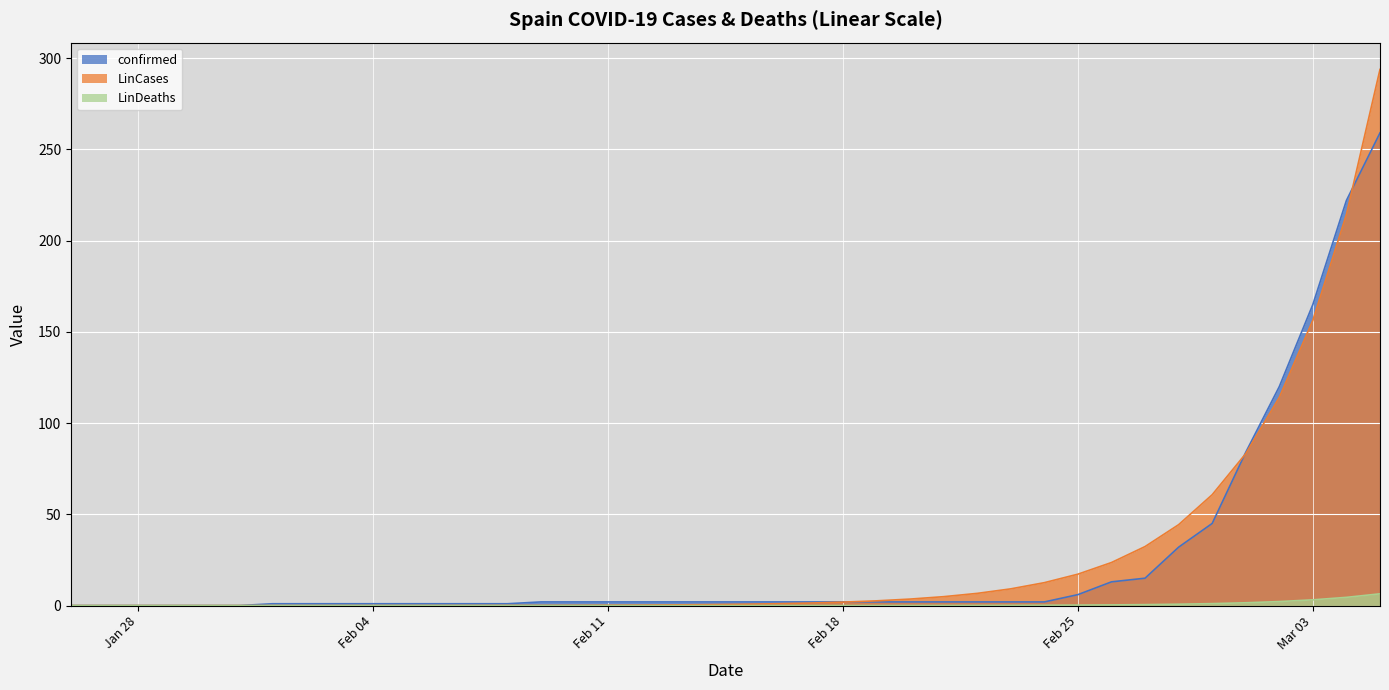

At 2020-02-01, list the series in order from largest to smallest.

confirmed, LinCases, LinDeaths